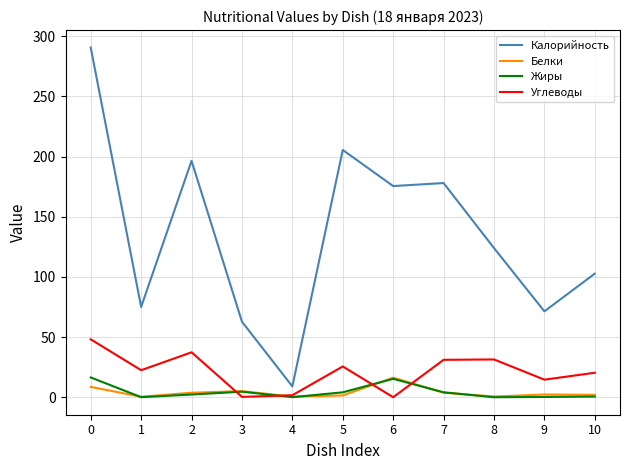

What is the greatest value displayed?

290.6